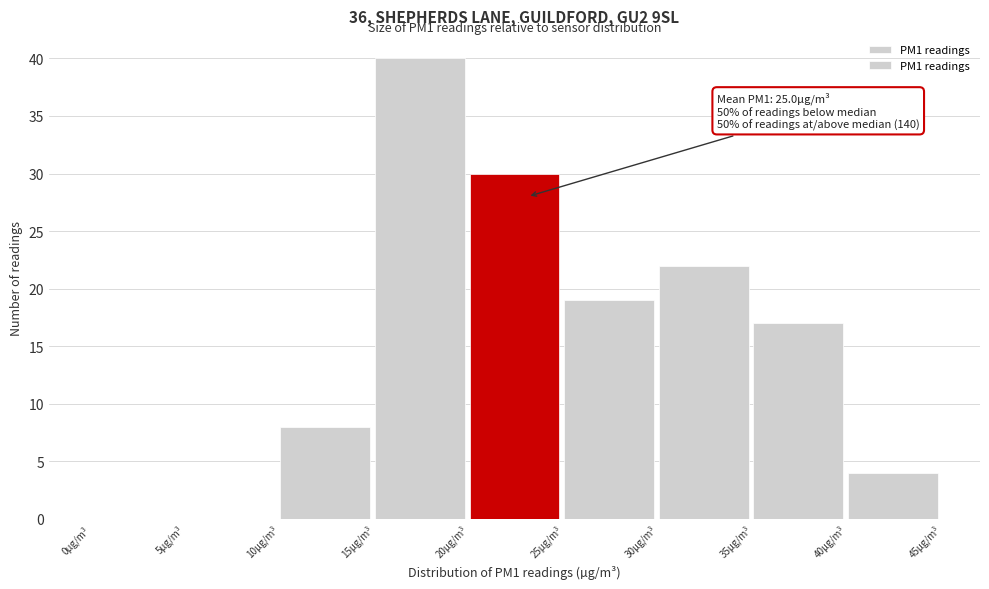

Which range on the x-axis has the tallest bar?

15 to 20